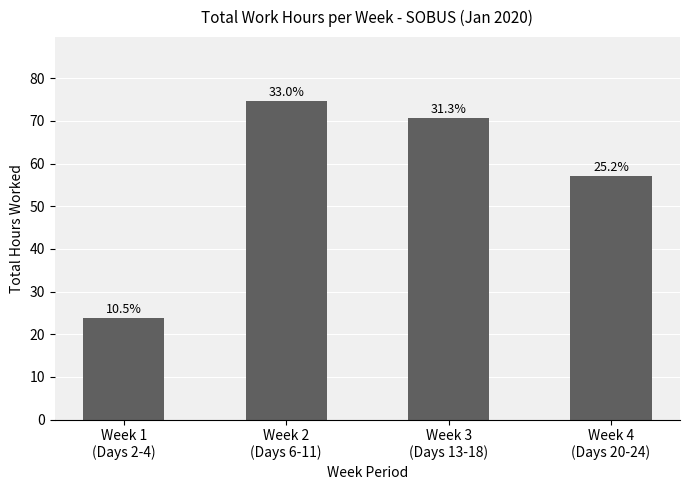

How many bars are there in total?

4